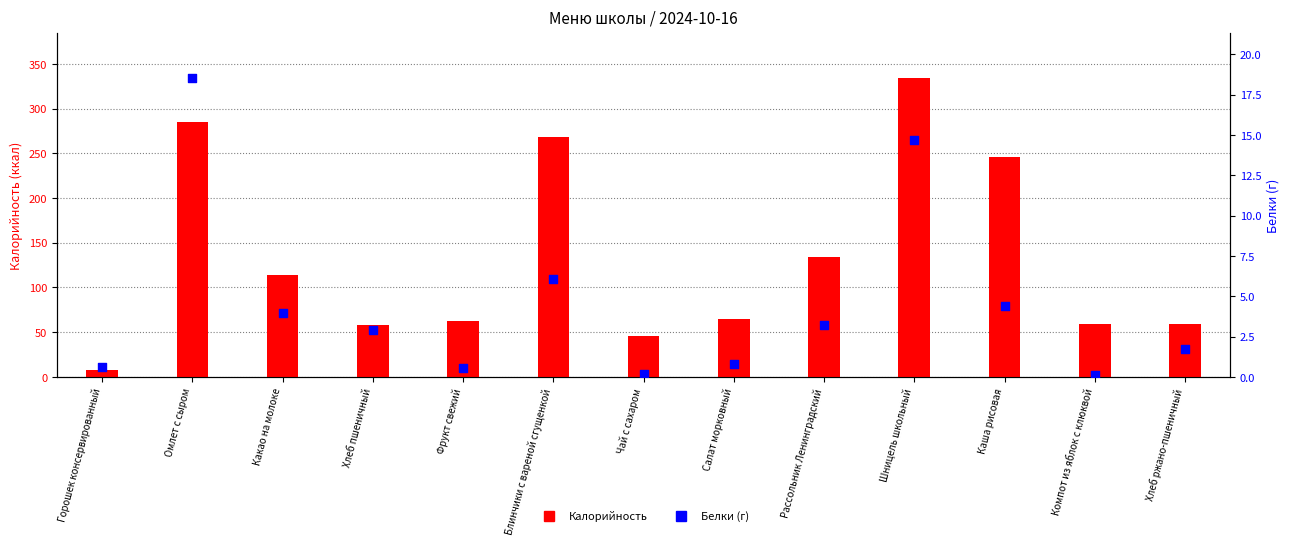

Which series has the largest total across all categories?

Калорийность